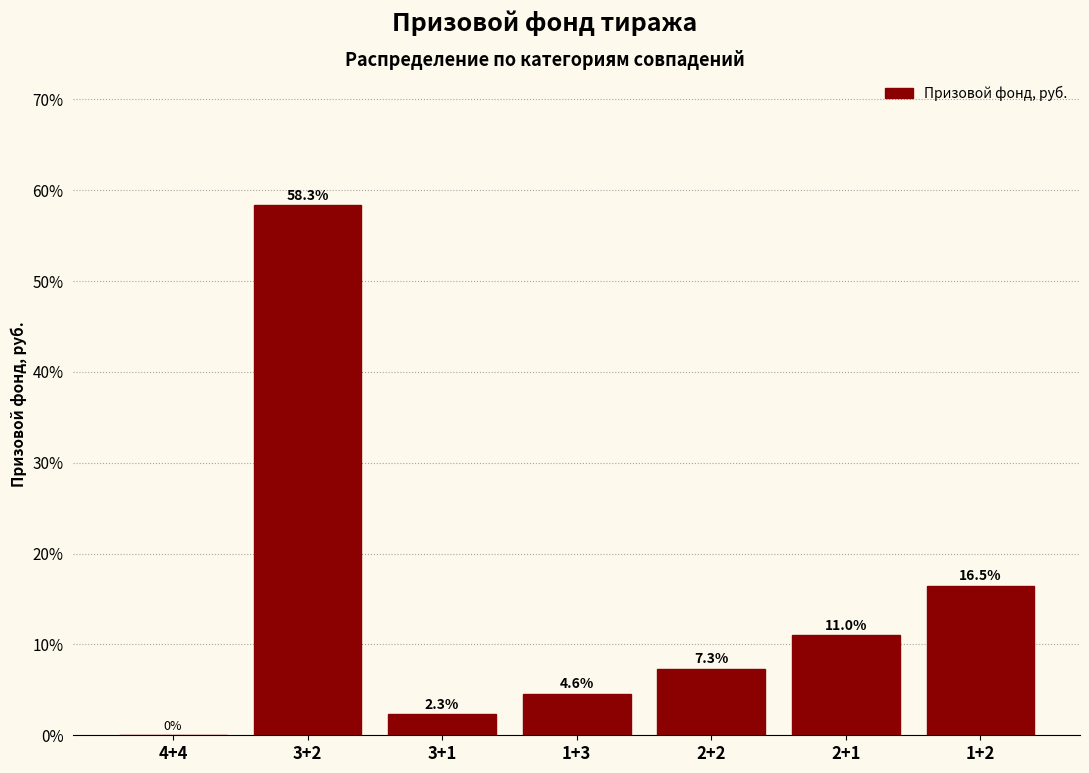

Reading left to right, transcribe all the data shown in this chart.

4+4=0.0	3+2=58.3	3+1=2.3	1+3=4.6	2+2=7.3	2+1=11.0	1+2=16.5